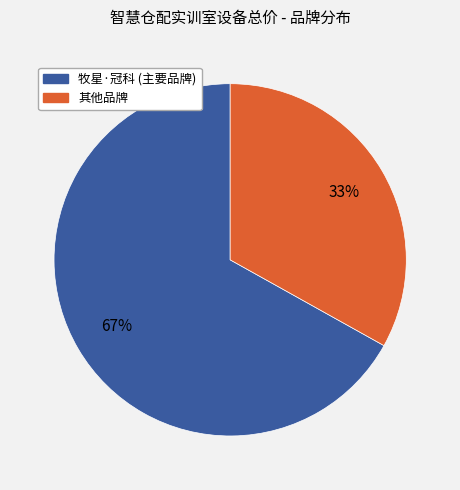

How many slices are in this pie chart?

2